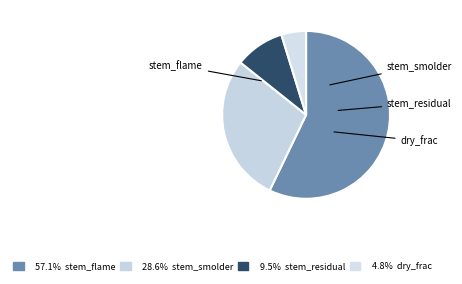

How many slices are in this pie chart?

4